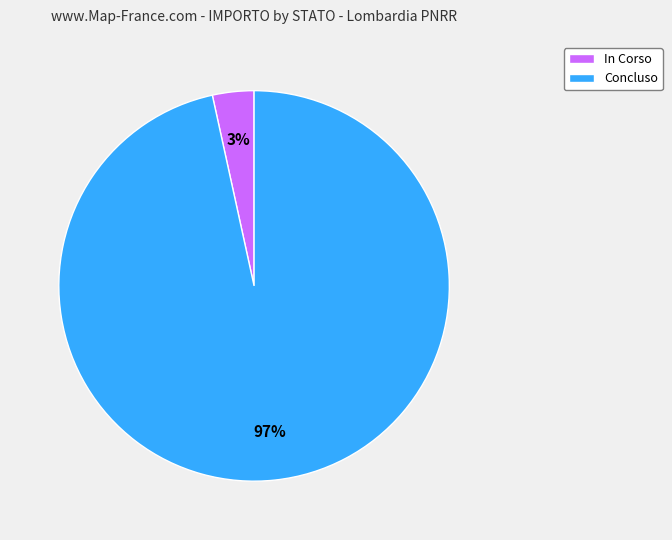

Is it true that Concluso is 89% of the pie?

False